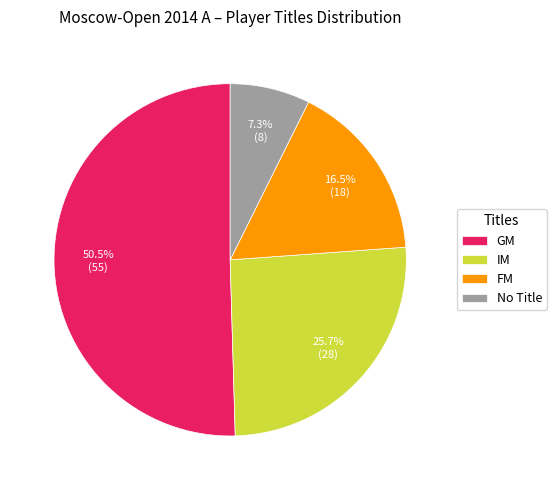

Between IM and GM, which is larger?

GM